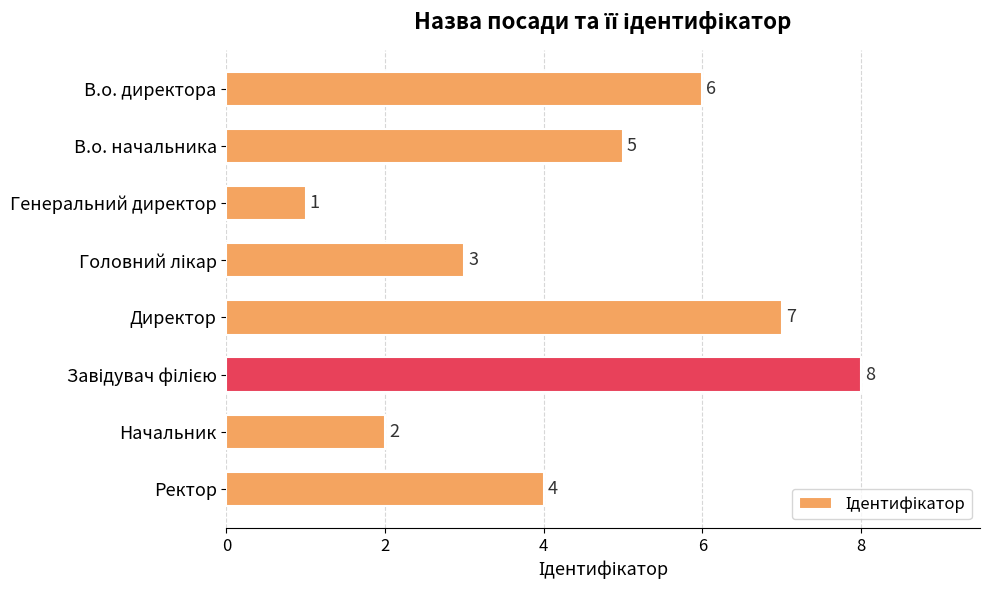

The value at Ректор is 3. True or false?

False